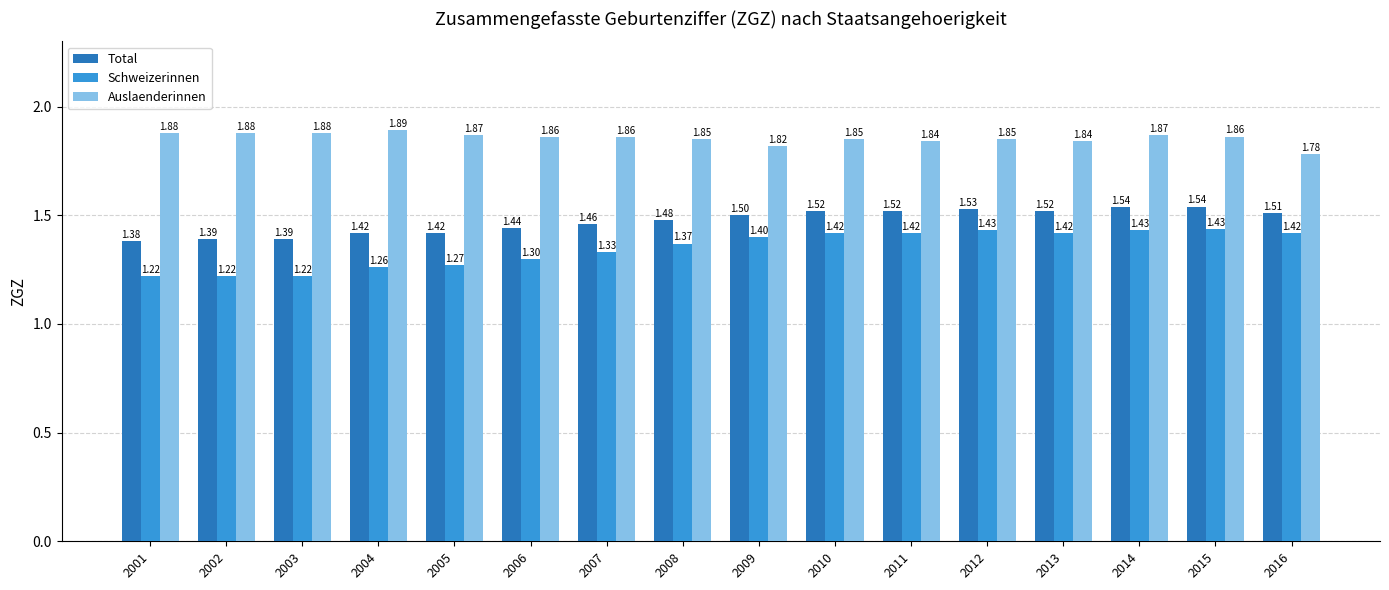

What is the sum of the Total values at 2007 and 2016?

3.0